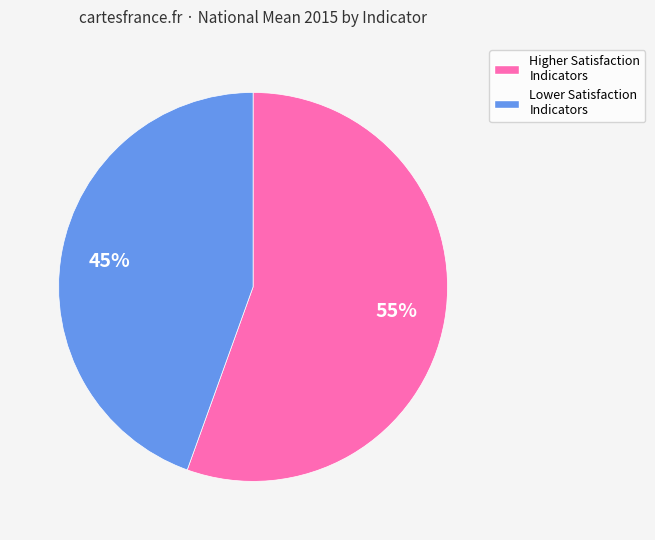

Does any single category account for the majority?

Yes